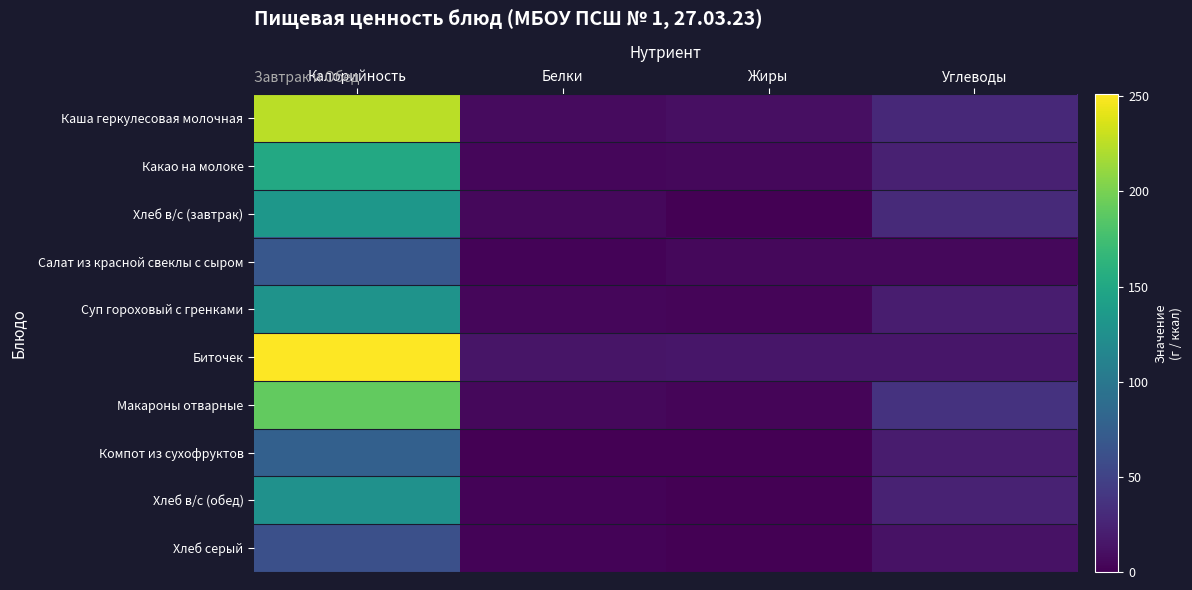

Which has a higher value, Белки or Углеводы?

Углеводы